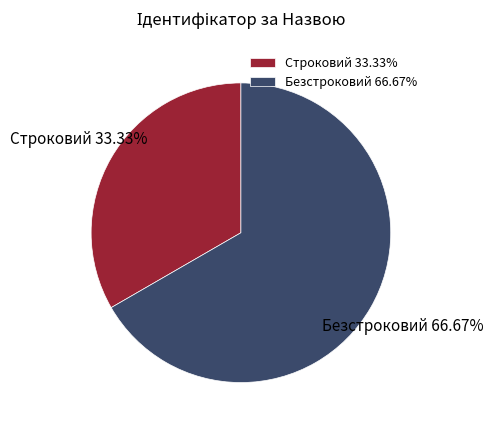

True or false: Строковий accounts for 33% of the total.

True